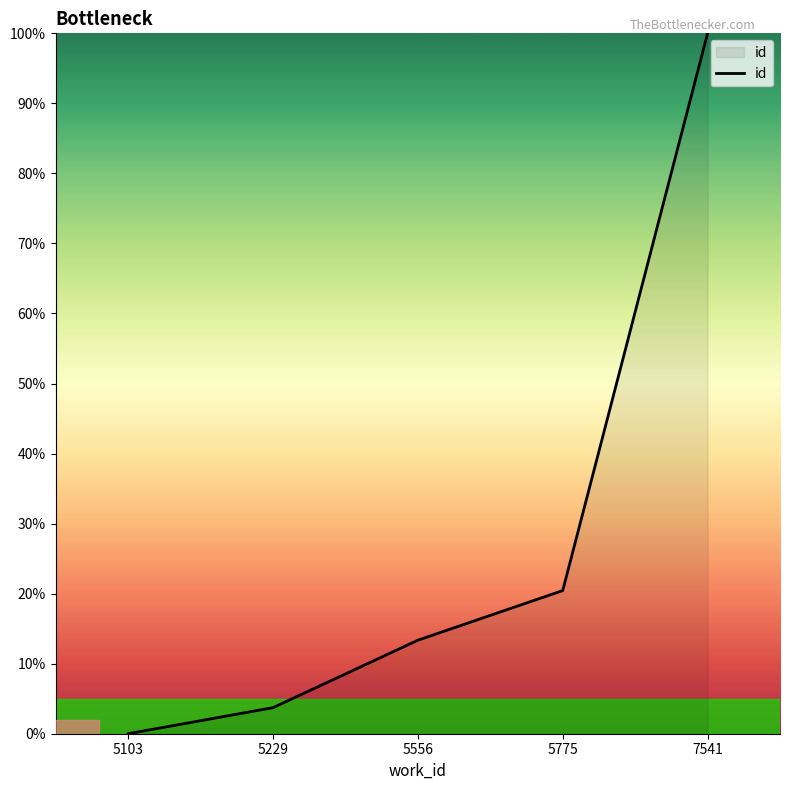

Rank the categories by value from lowest to highest.

5103, 5229, 5556, 5775, 7541